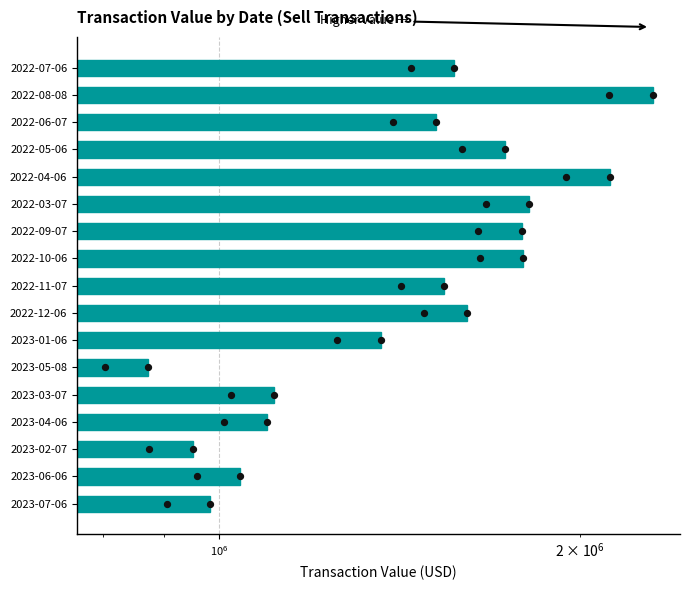

Between 2022-08-08 and 2023-05-08, which is larger?

2022-08-08